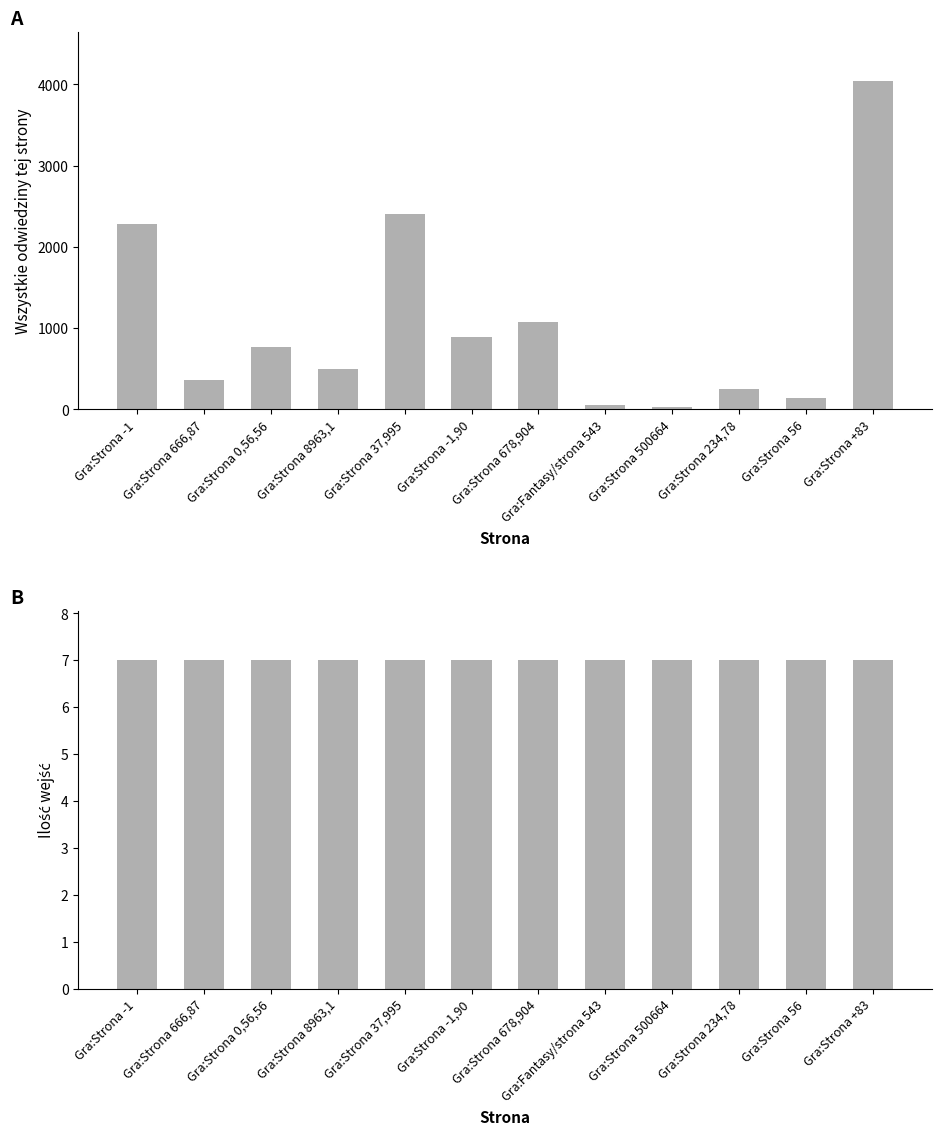

What is the smallest value displayed?

7